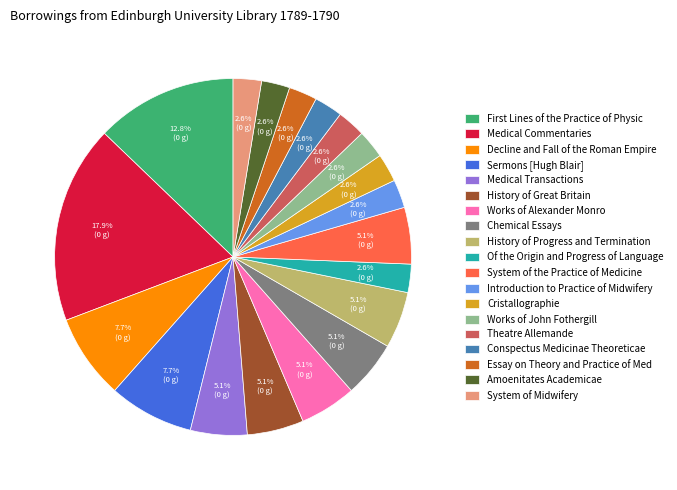

Which slice is the largest?

Medical Commentaries